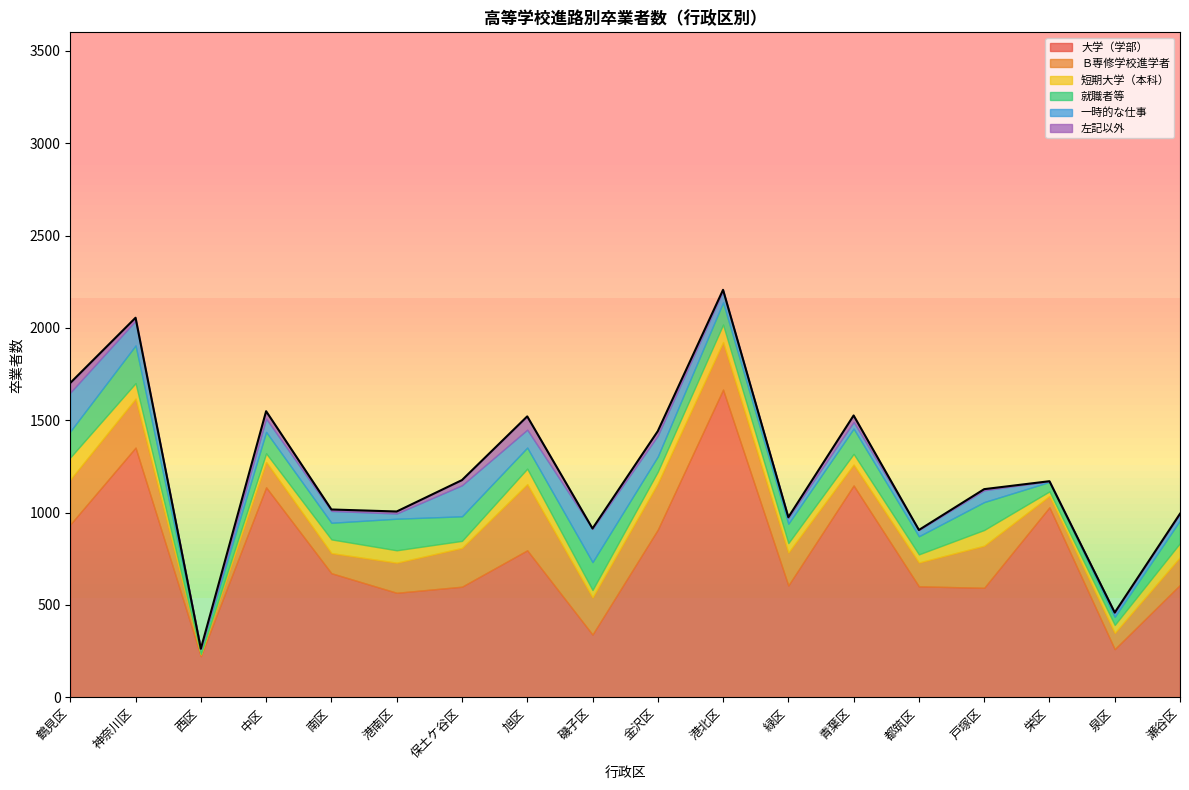

At how many categories does at least one series exceed 1227?

2